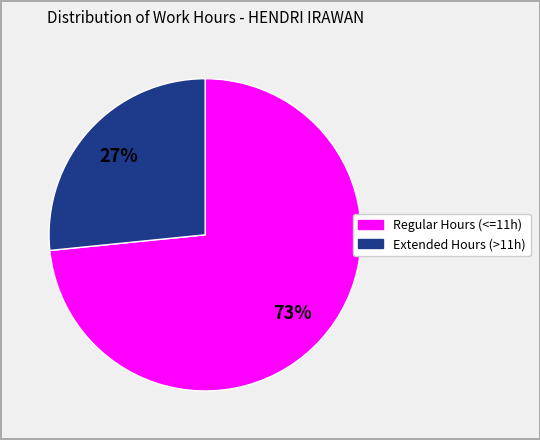

Does any single category account for the majority?

Yes